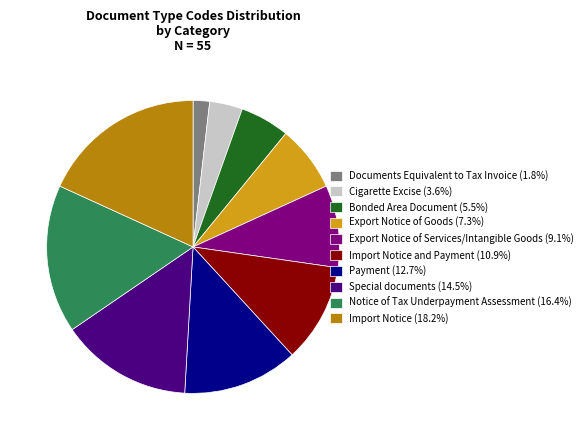

How many segments does this pie chart have?

10